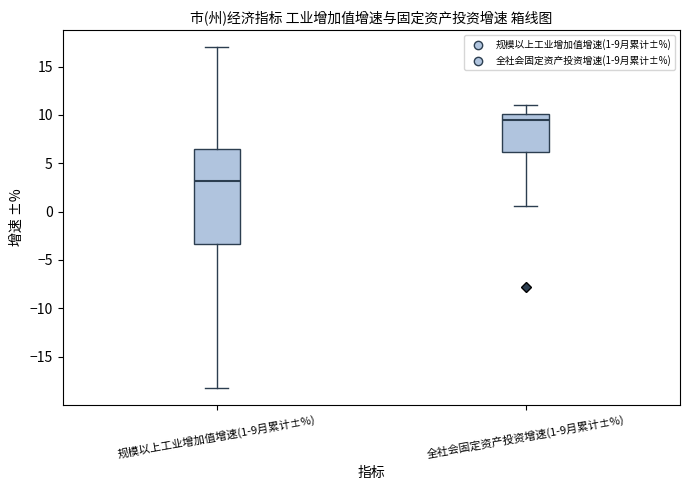

Reading left to right, read every box against the y-axis: the position of its median line, the range the box covers, and the ends of its whiskers. The values are not printed on the chart, so give them approximately, as read against the axis.

规模以上工业增加值增速(1-9月累计±%): median 3.0, box -3.5 to 6.5, whiskers -18.0 to 17.0
全社会固定资产投资增速(1-9月累计±%): median 9.5, box 6.0 to 10.0, whiskers 0.5 to 11.0